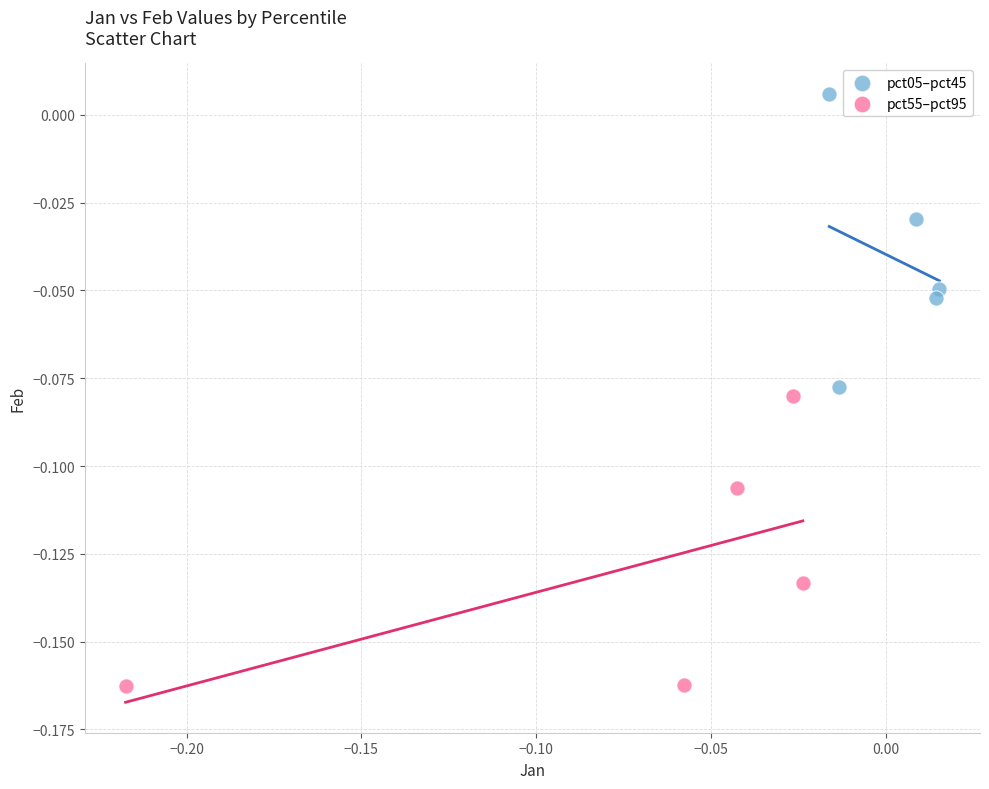

Which series contains the highest Y value?

pct05–pct45